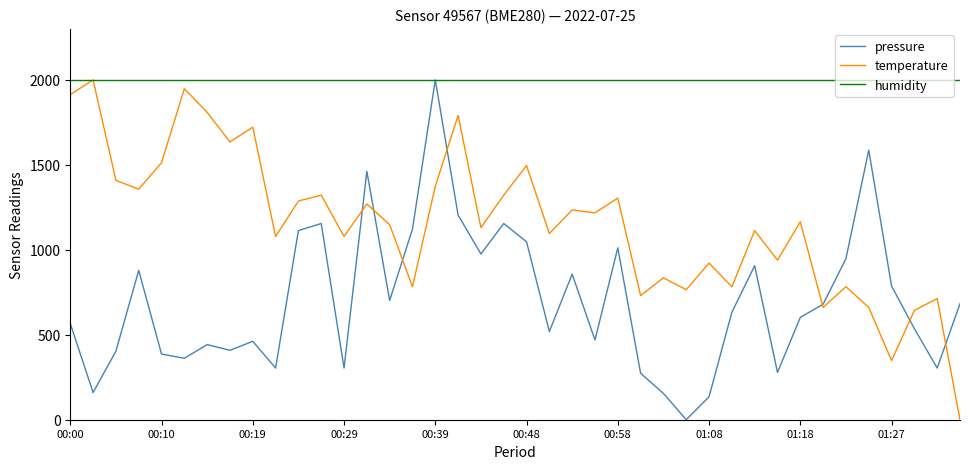

List the series in order of their overall mean, lowest first.

pressure, temperature, humidity